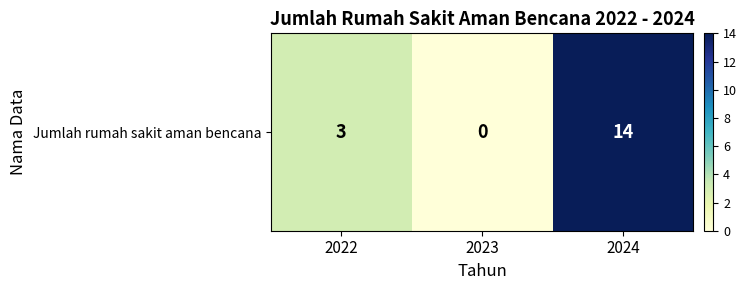

The value at 2022 is 3. True or false?

True